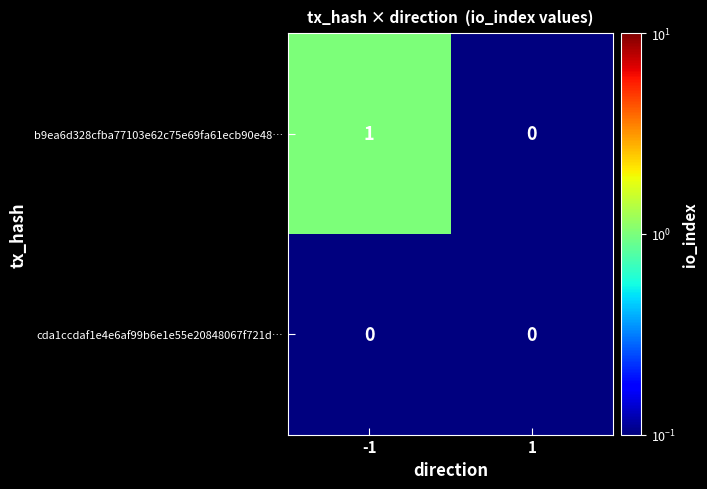

List the series in order of their overall mean, highest first.

b9ea6d328cfba77103e62c75e69fa61ecb90e48…, cda1ccdaf1e4e6af99b6e1e55e20848067f721d…